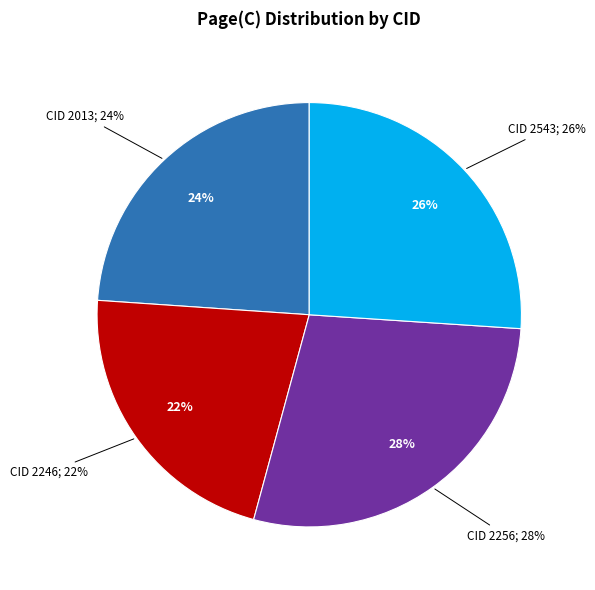

How many segments does this pie chart have?

4